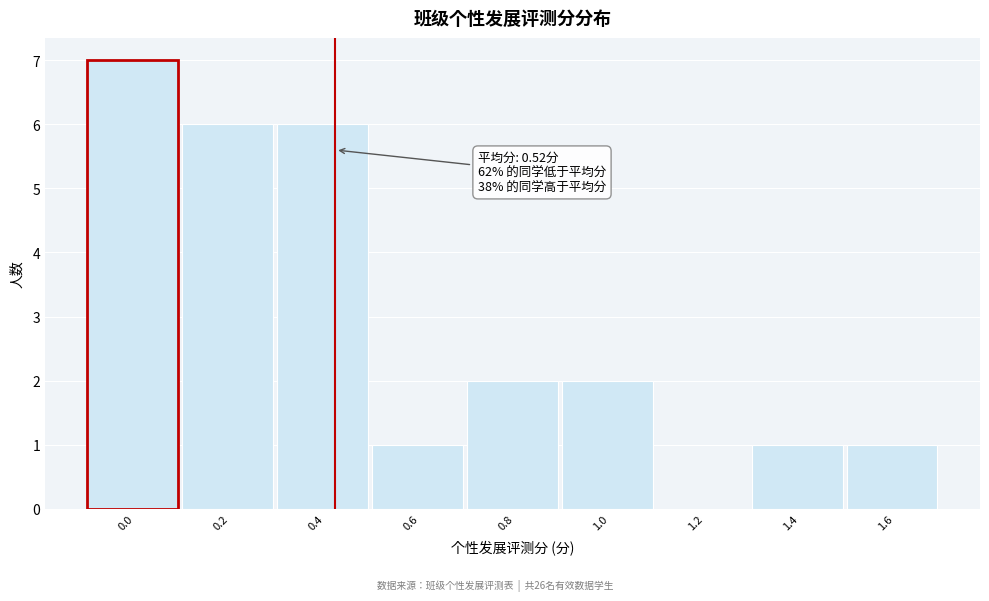

Reading left to right, extract all data points from this chart.

0.0=7	0.2=6	0.4=6	0.6=1	0.8=2	1.0=2	1.2=0	1.4=1	1.6=1